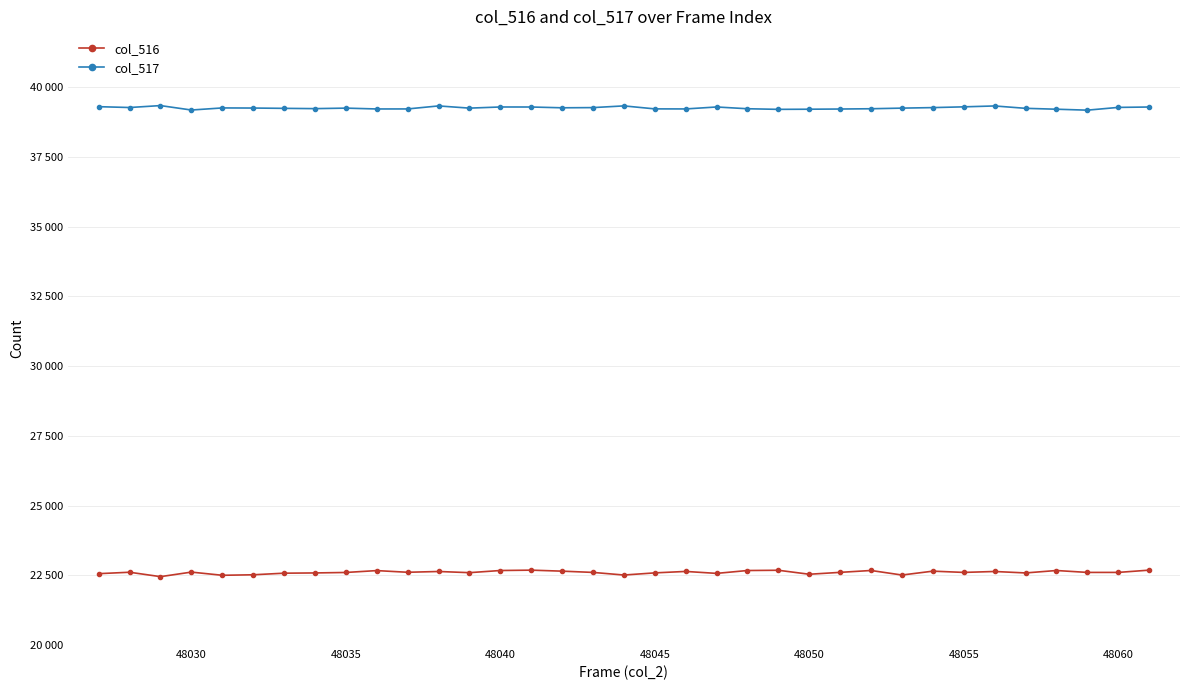

What are all the series names shown in the legend?

col_516, col_517